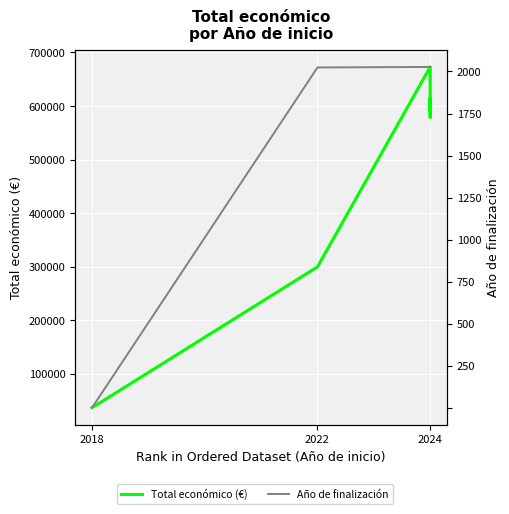

What is the spread (max minus min) of values at 2022?

297577.0